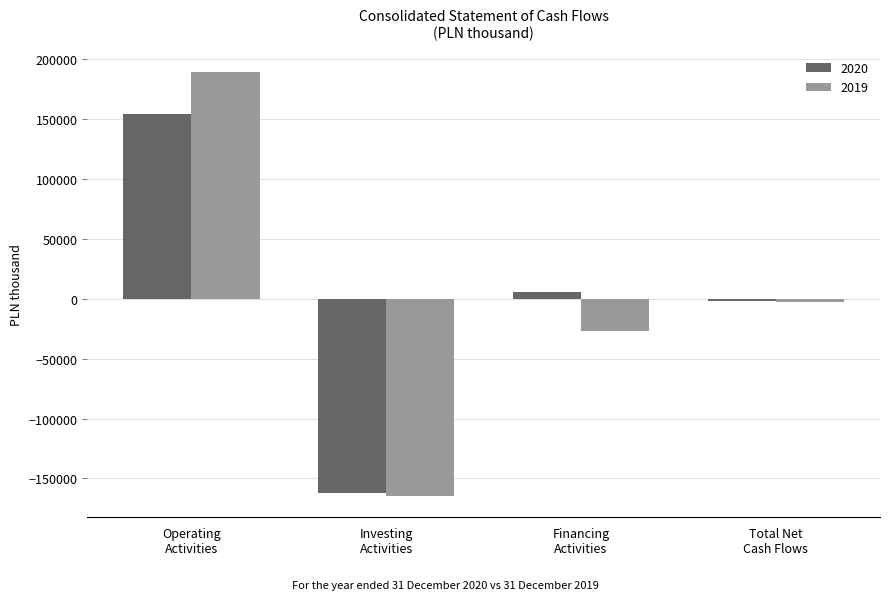

Which category has the lowest value in the 2020 series?

Investing
Activities